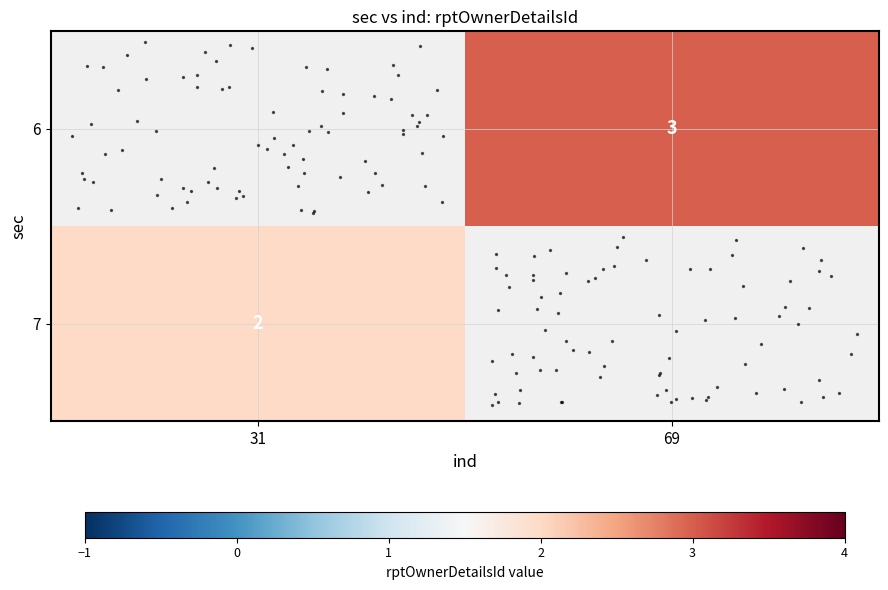

List the labels in order of row_1 value, smallest first.

69, 31